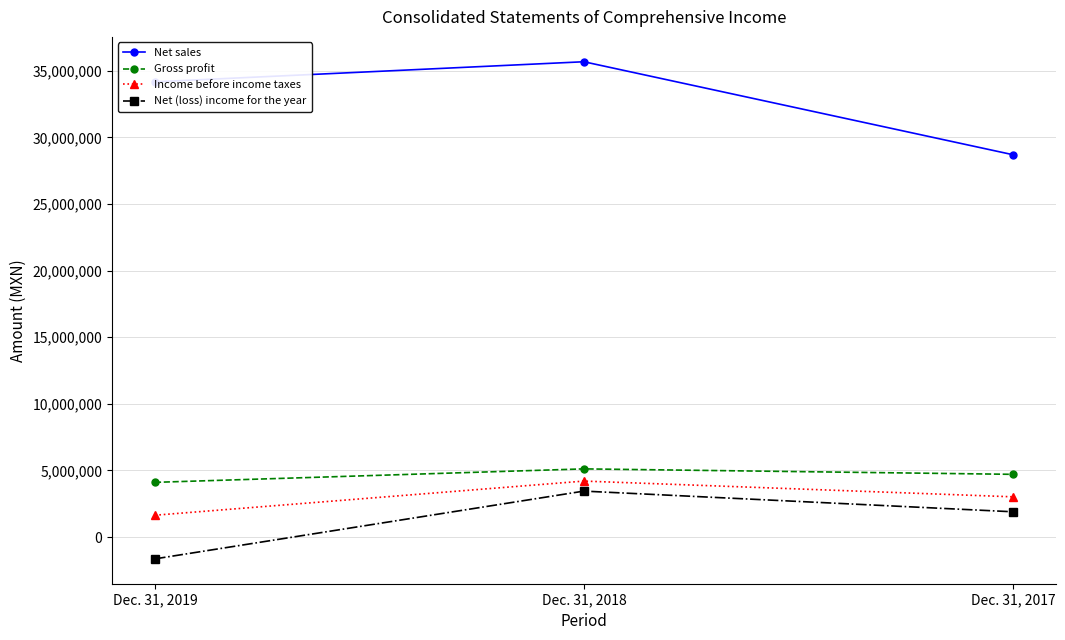

True or false: Gross profit has a value of 4104060 at Dec. 31, 2019.

True